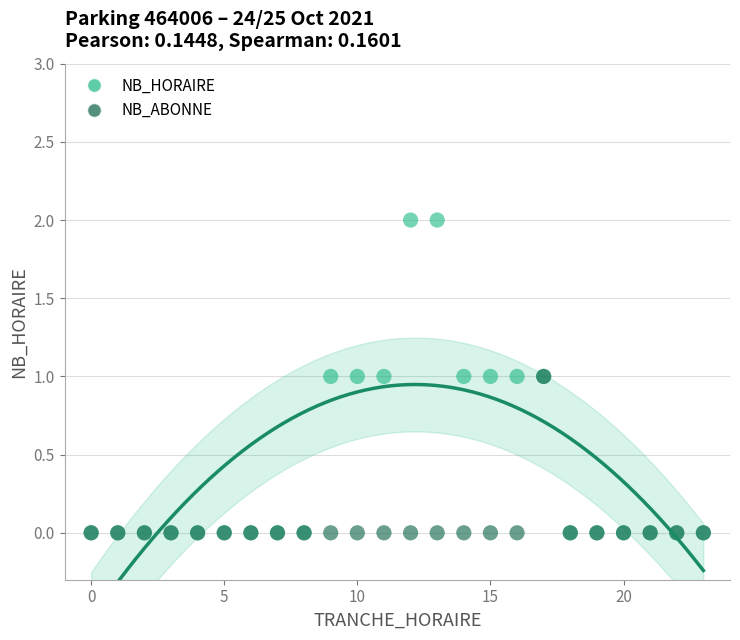

Which series has the largest Y range (max minus min)?

NB_HORAIRE